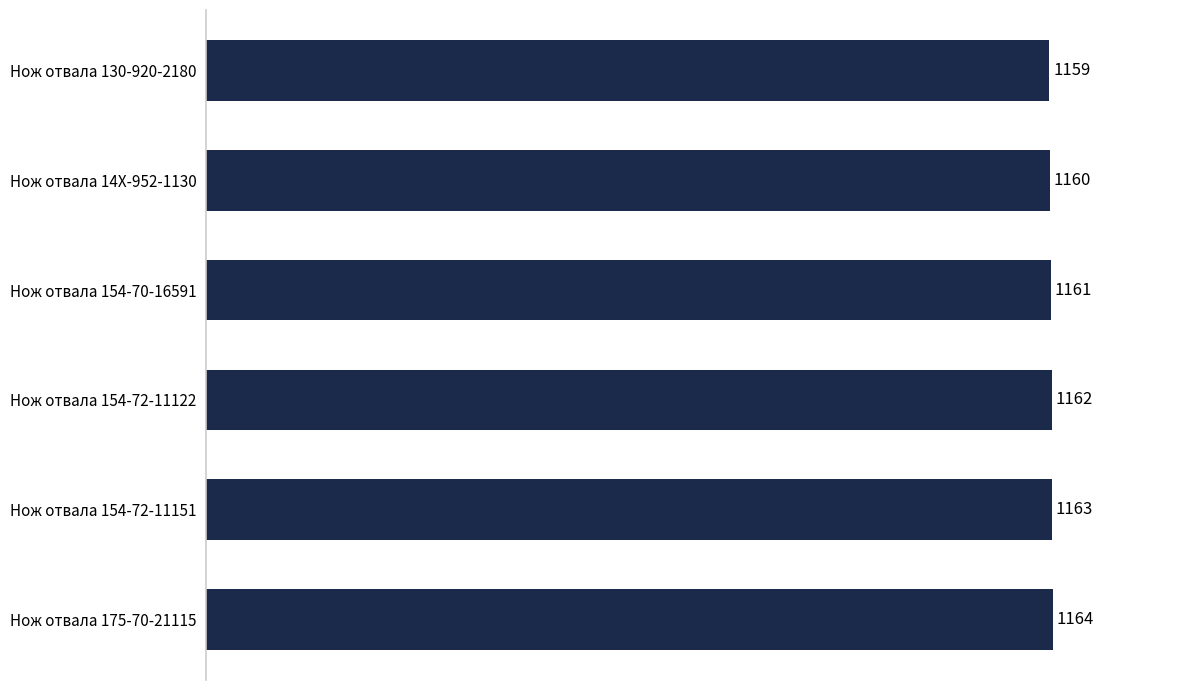

What is the change in value from Нож отвала 154-70-16591 to Нож отвала 154-72-11151?

+2